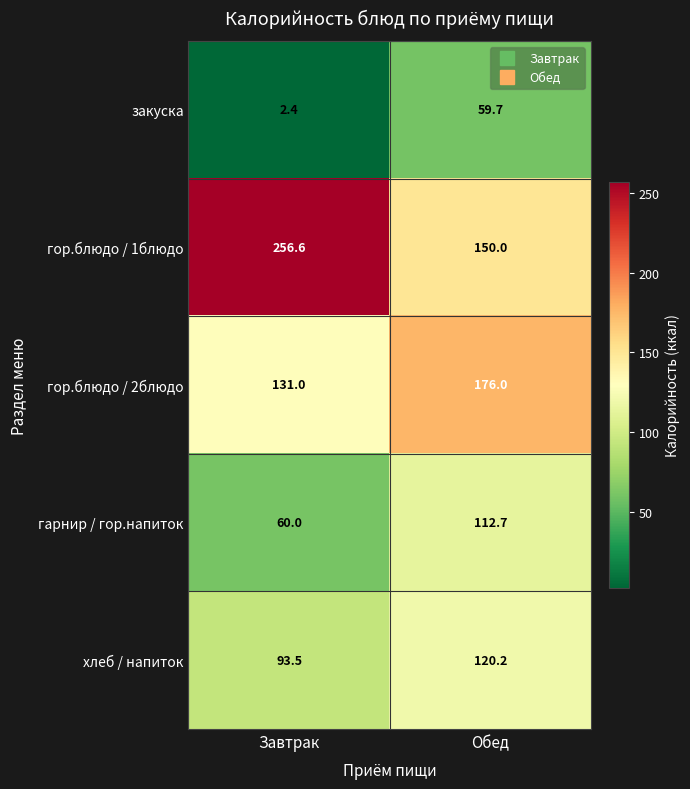

At Обед, list the series in order from largest to smallest.

гор.блюдо / 2блюдо, гор.блюдо / 1блюдо, хлеб / напиток, гарнир / гор.напиток, закуска